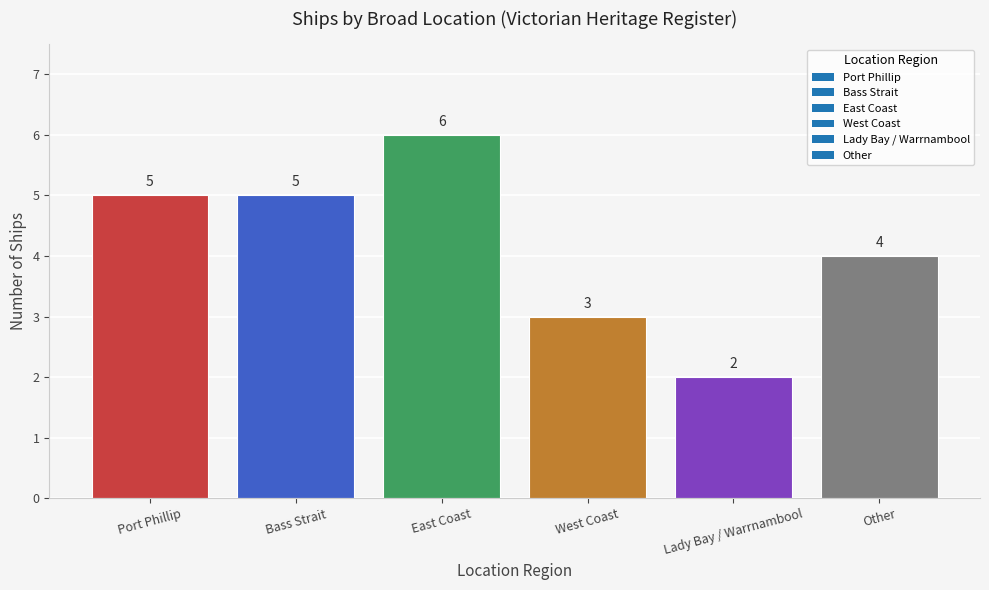

What is the value of the 2nd bar from the left?

5